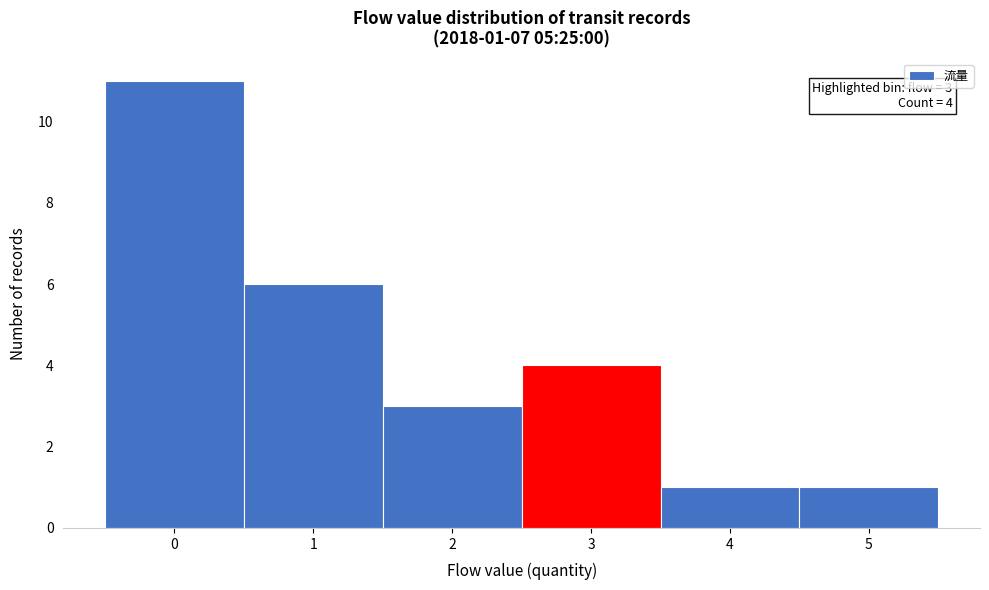

Which range on the x-axis has the tallest bar?

-0.5 to 0.5